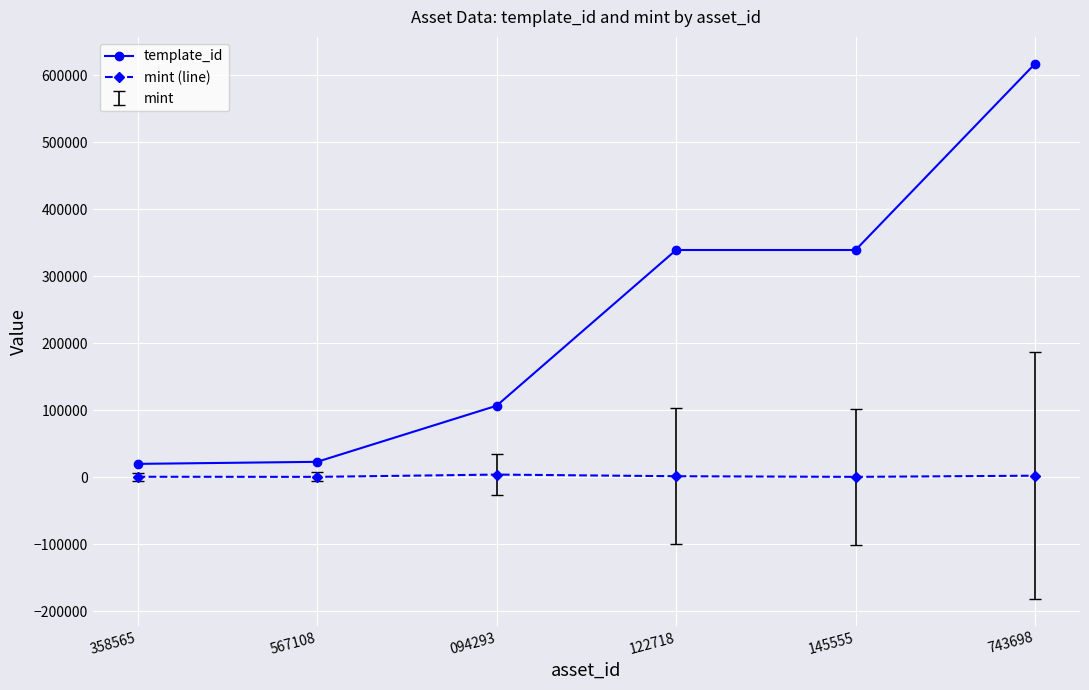

True or false: mint (line) and template_id cross at least once.

False